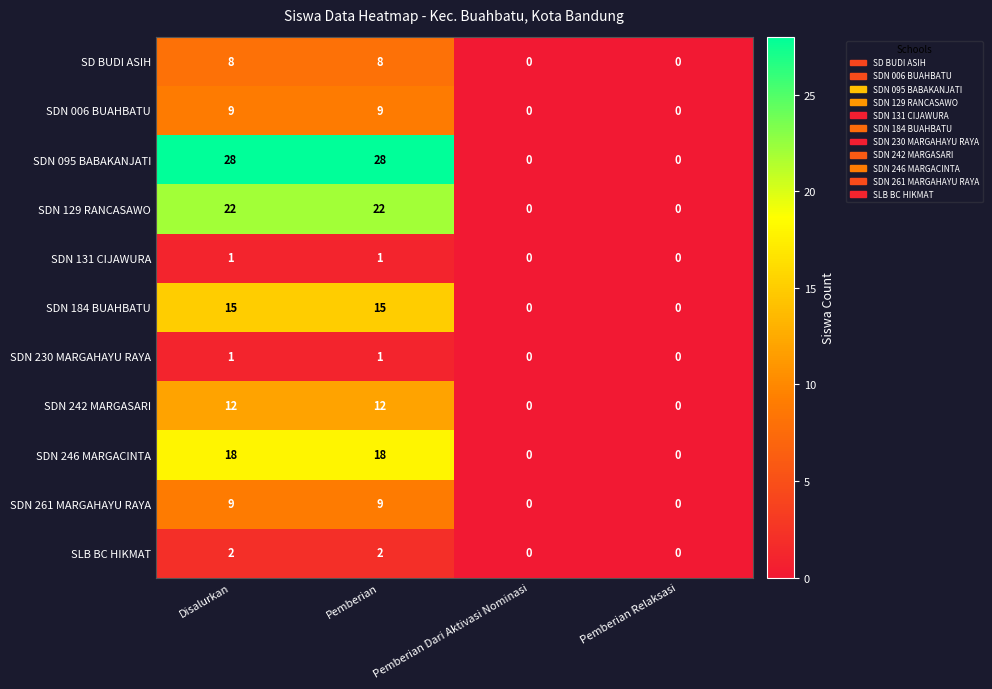

Which series has the largest range (max minus min)?

SDN 095 BABAKANJATI